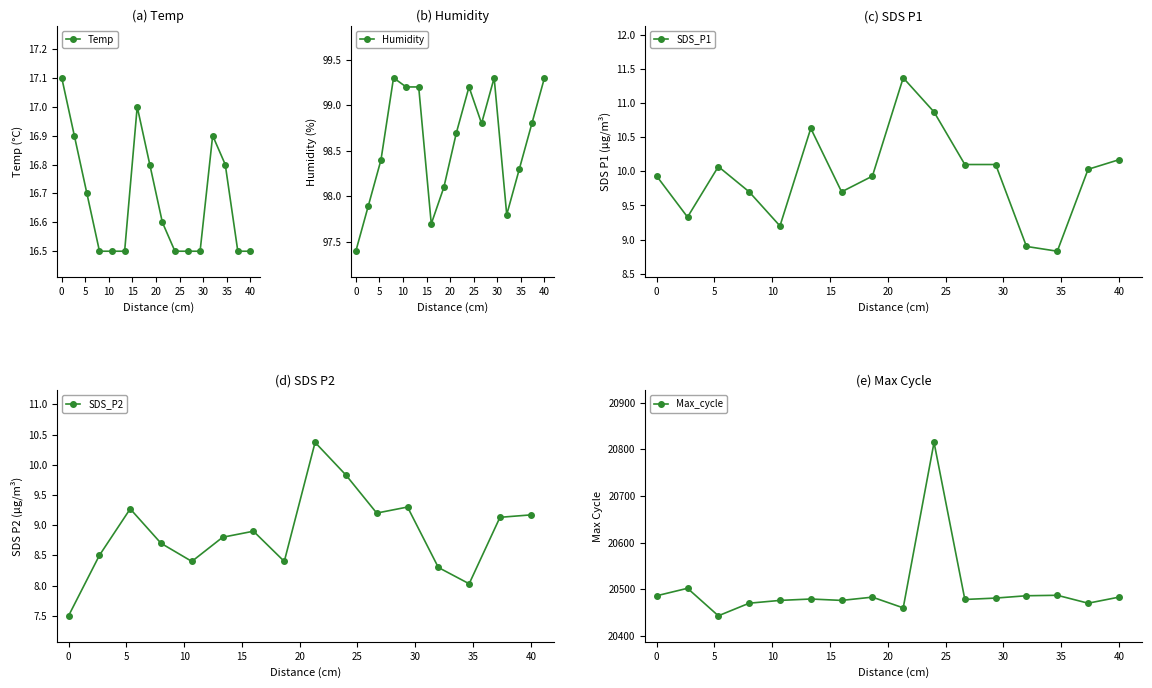

True or false: Humidity and SDS_P1 cross at least once.

False